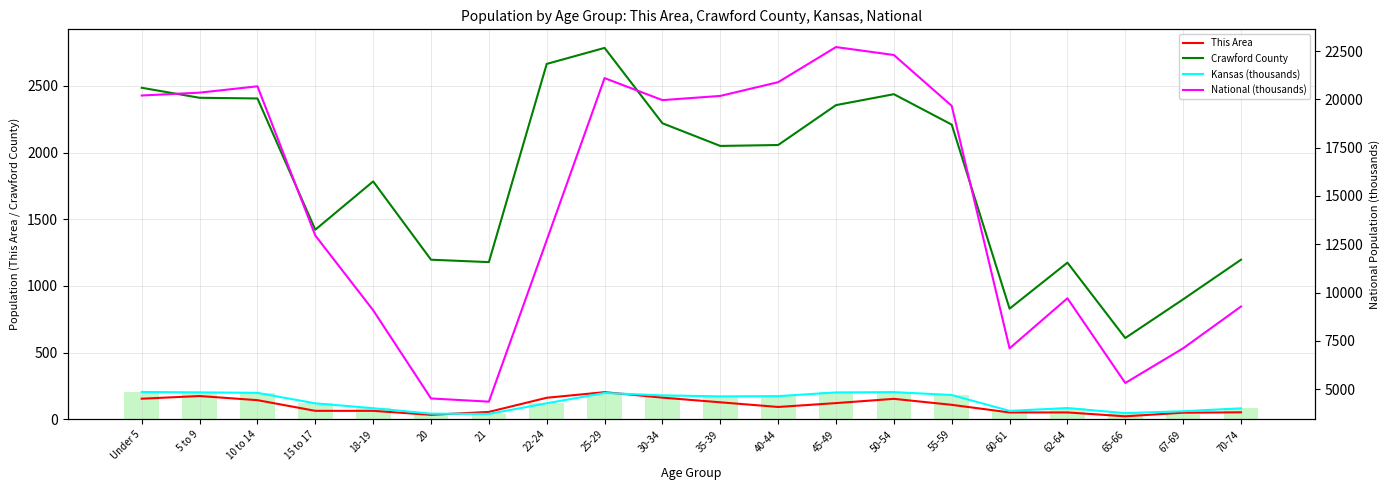

Is it true that National (thousands) equals 20179.6 at 35-39?

True